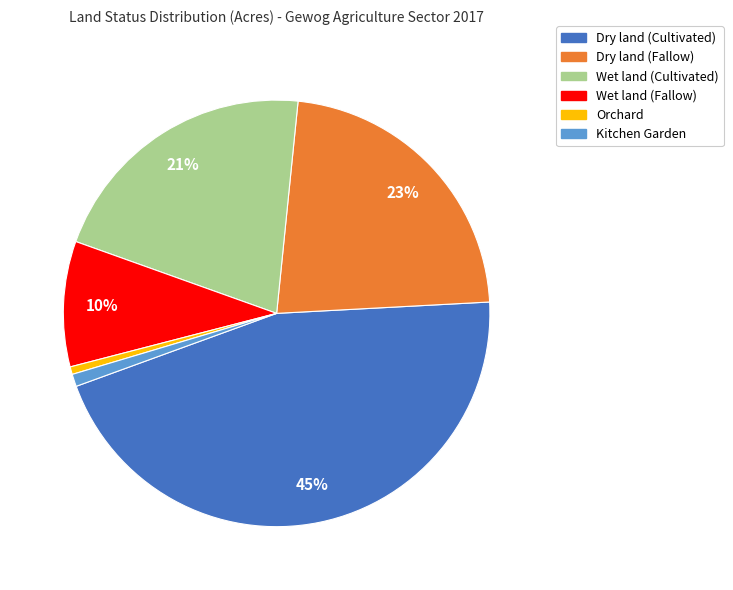

True or false: Wet land (Fallow) accounts for 2% of the total.

False